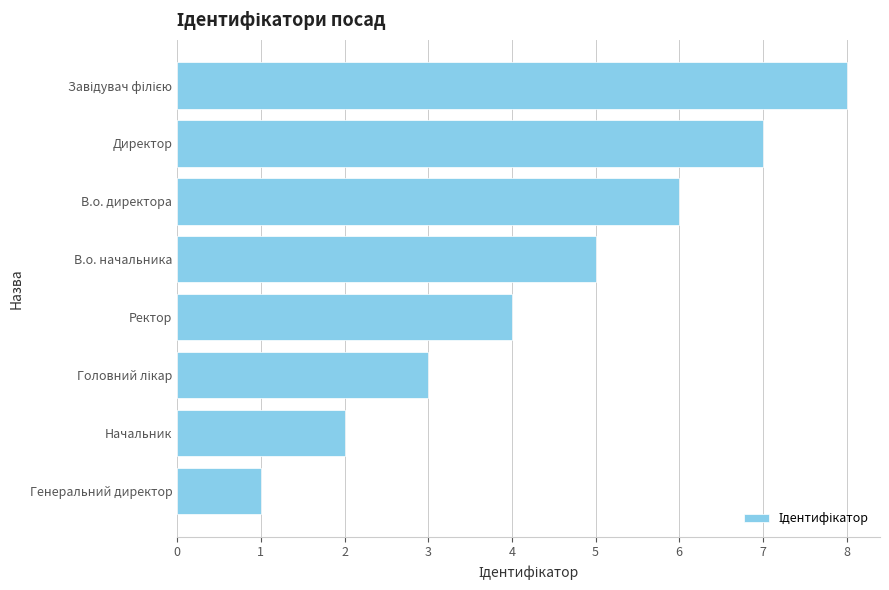

How many data points are less than 5?

4